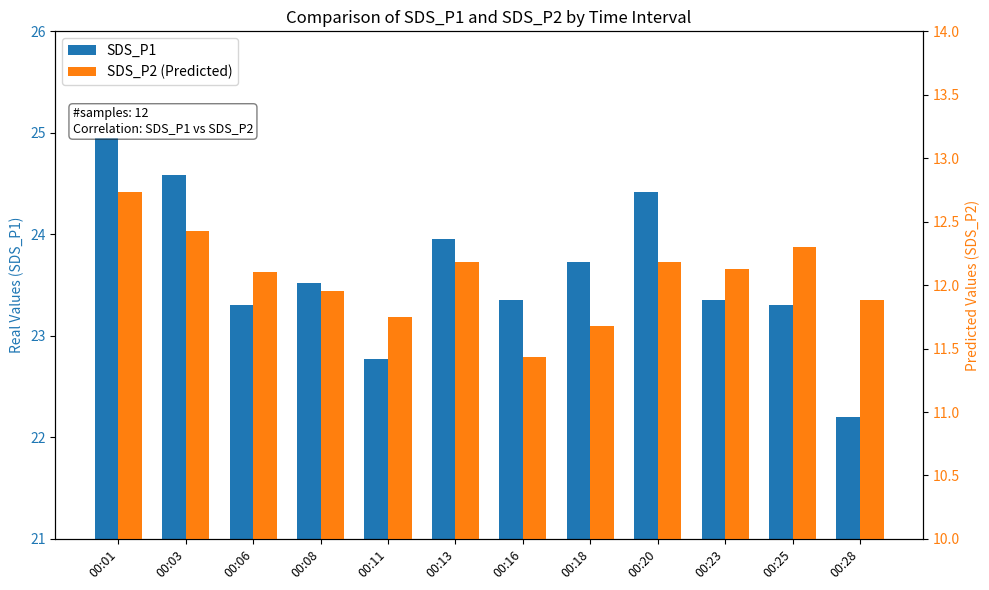

The value of SDS_P1 at 00:28 is 36.6. True or false?

False